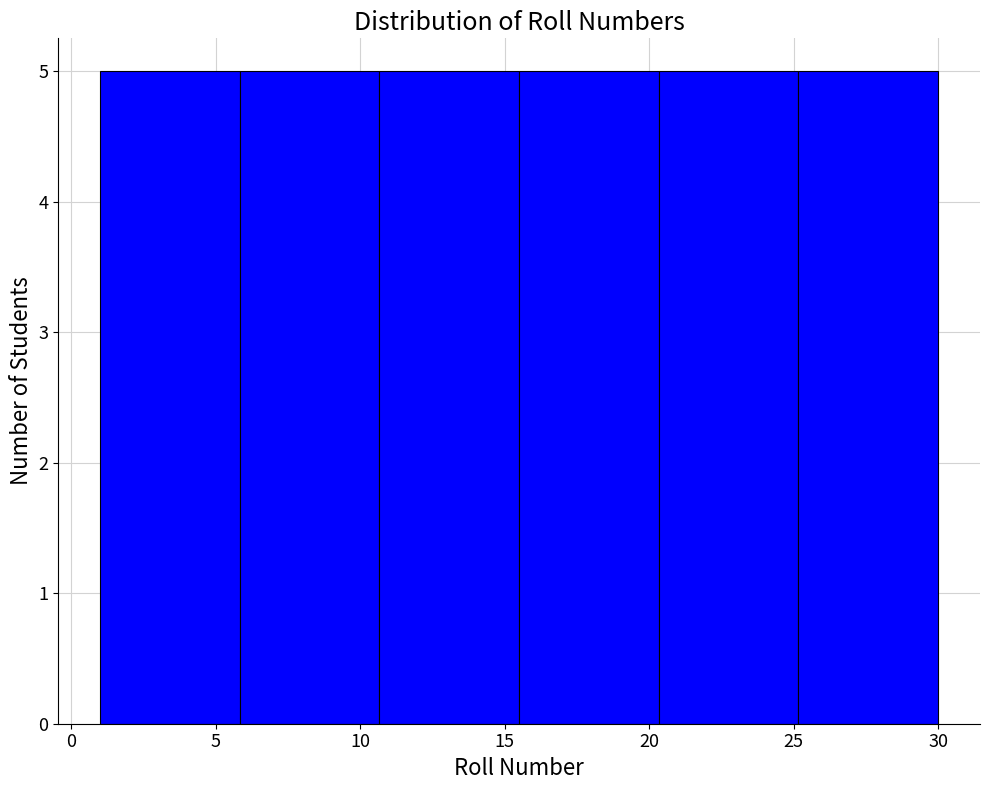

Reading left to right, list every bar in this chart as the range it spans on the x-axis followed by its height. Neither the bar edges nor the heights are printed on the chart, so give them approximately, as read against the axes.

1.0 to 6.0: 5
6.0 to 10.5: 5
10.5 to 15.5: 5
15.5 to 20.5: 5
20.5 to 25.0: 5
25.0 to 30.0: 5